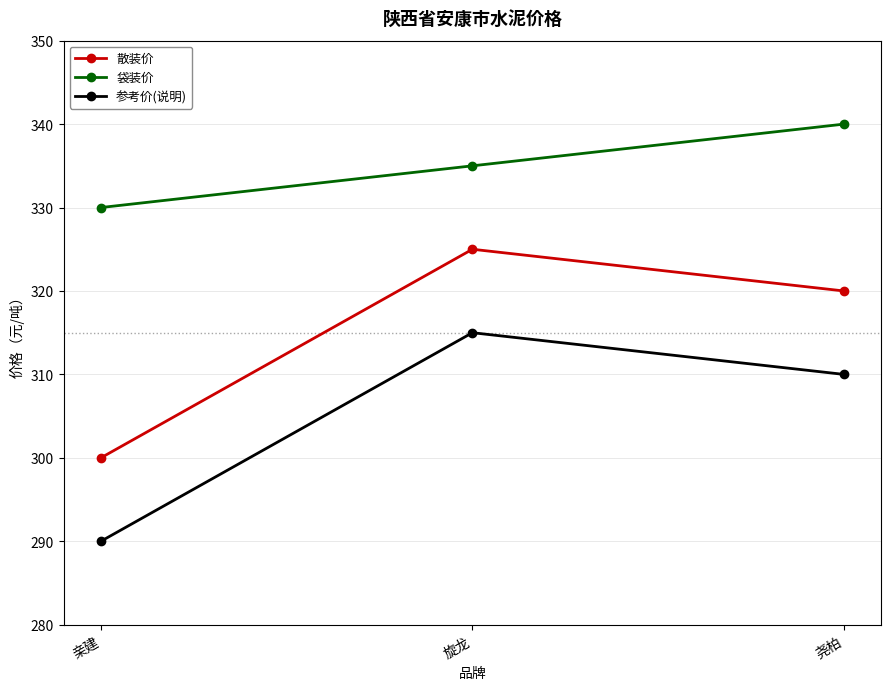

What is the spread (max minus min) of values at 亲建?

40